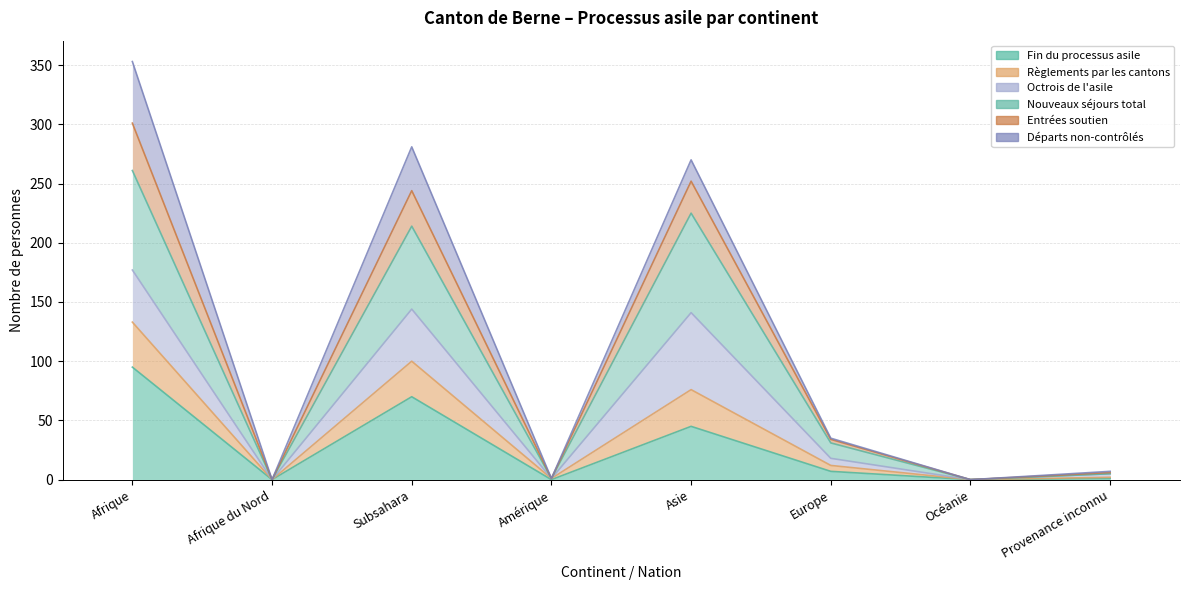

True or false: Règlements par les cantons (col_8) has more than 1 points higher than both neighbors.

True